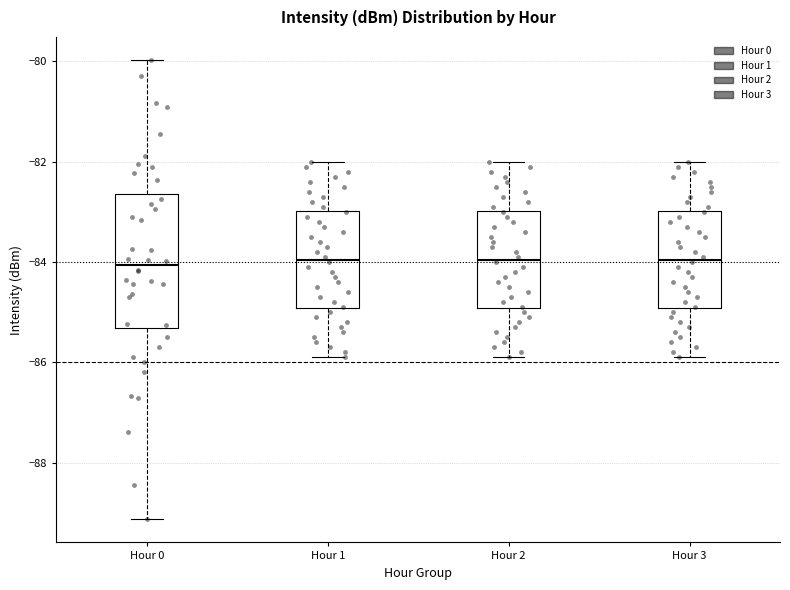

Reading left to right, transcribe this box plot: for each box, give where its median line is, the range the box spans, and where its two whiskers end, as read against the y-axis. The values are not printed on the chart, so give them approximately, as read against the axis.

Hour 0: median -84.0, box -85.4 to -82.6, whiskers -89.2 to -80.0
Hour 1: median -84.0, box -85.0 to -83.0, whiskers -85.8 to -82.0
Hour 2: median -84.0, box -85.0 to -83.0, whiskers -85.8 to -82.0
Hour 3: median -84.0, box -85.0 to -83.0, whiskers -85.8 to -82.0